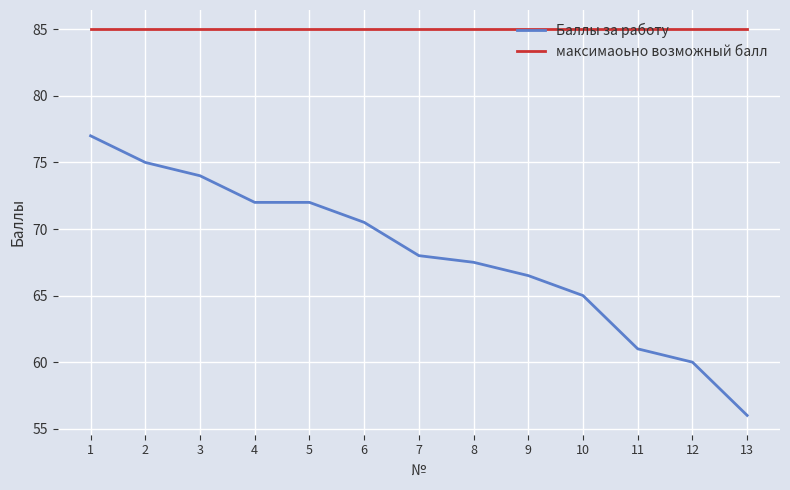

True or false: Баллы за работу and максимаоьно возможный балл intersect in this chart.

False